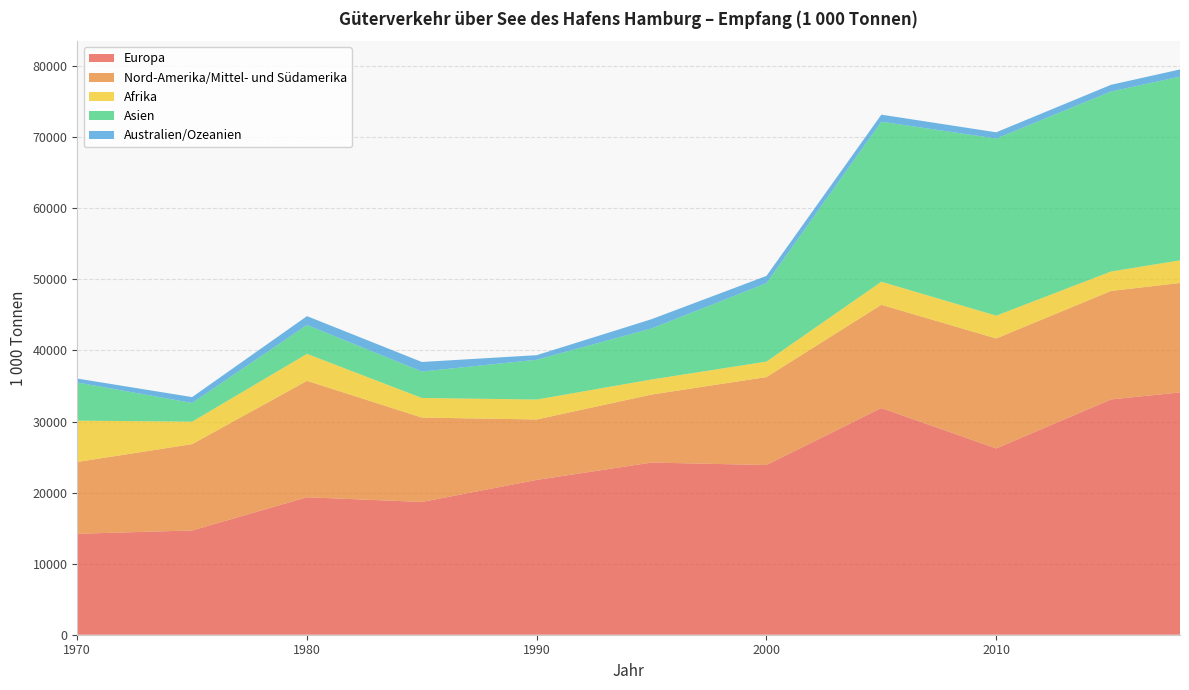

Is it true that Europa equals 14205.0 at 1970?

True